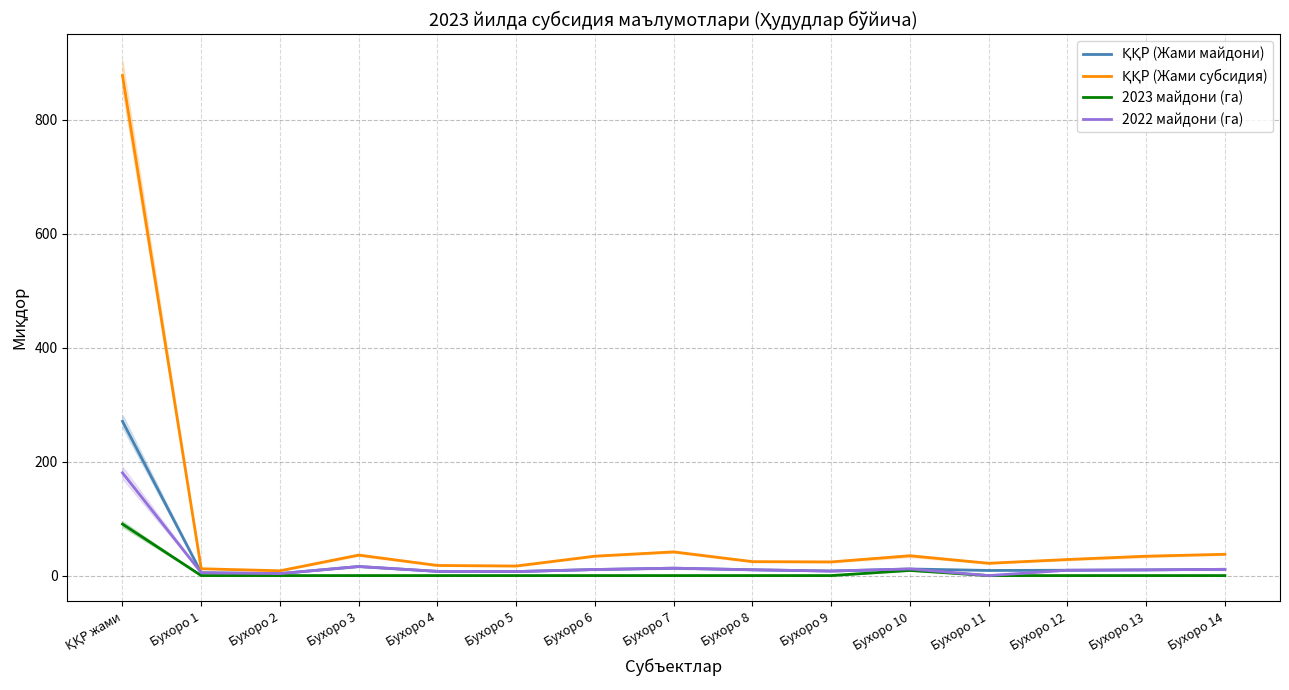

How many lines are shown in the chart?

4